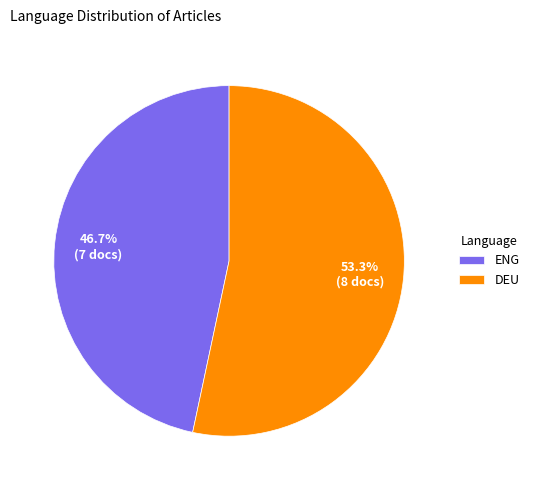

To the nearest percent, what is the difference between the largest and smallest slice percentages?

7%